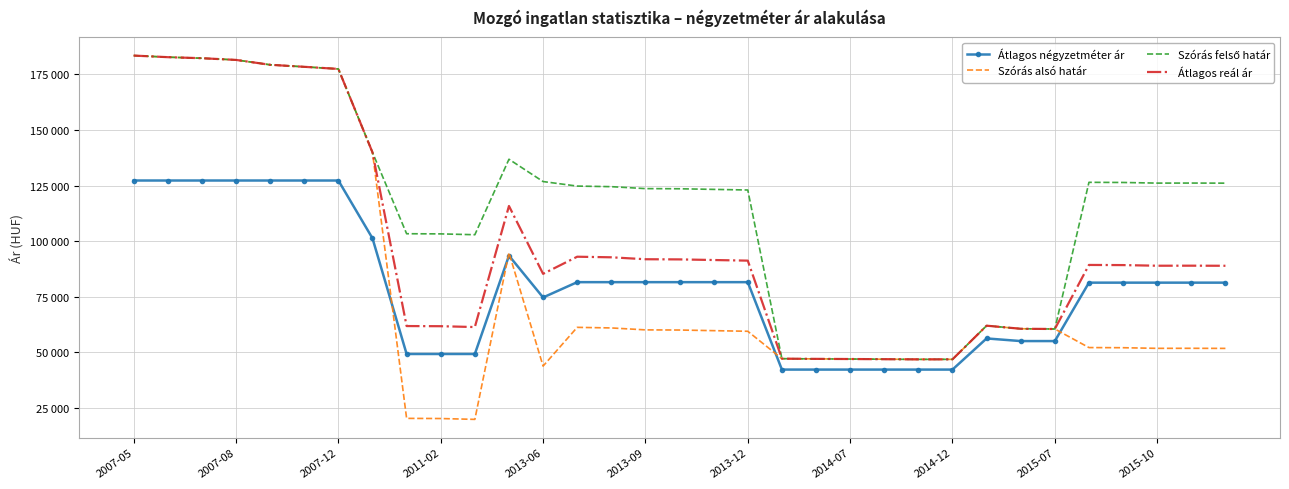

At which category is the sum across all series the highest?

2007-05